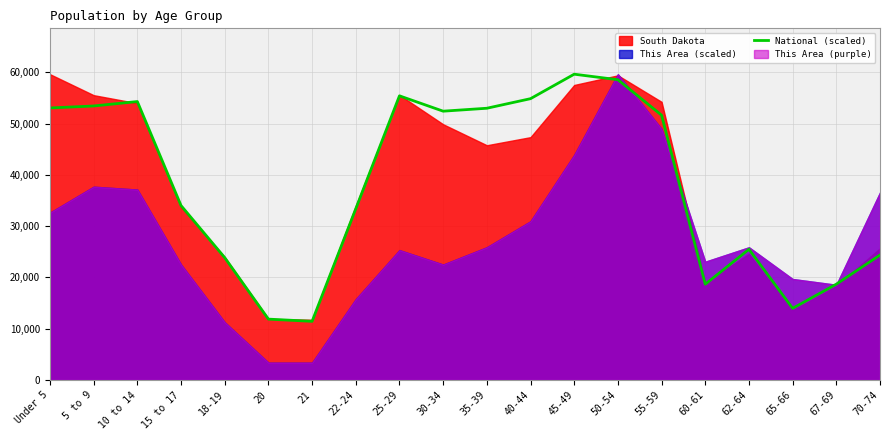

At which label is National (scaled) closest to 35526?

15 to 17